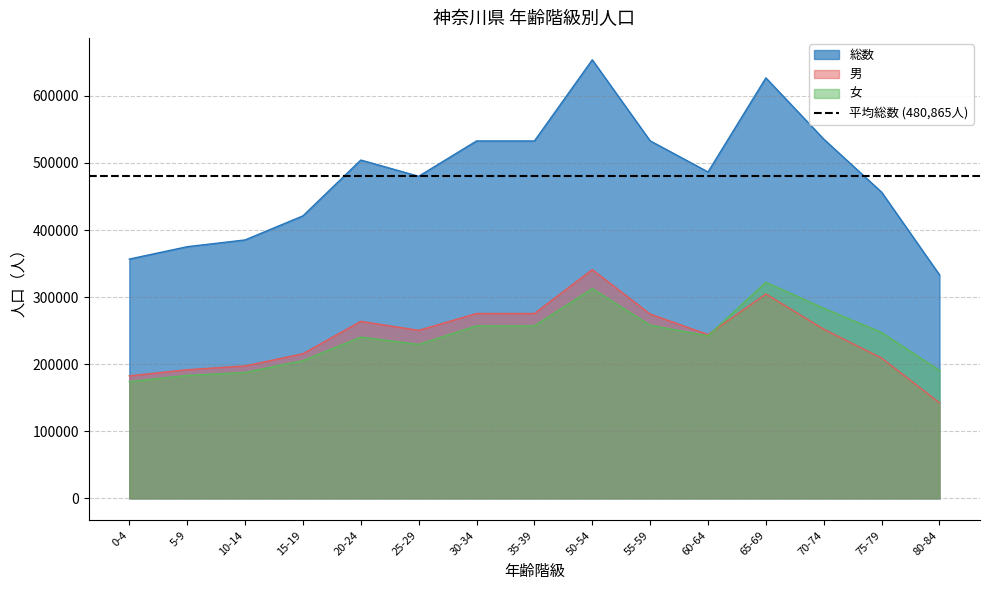

The value of 男 at 0-4 is 39462. True or false?

False